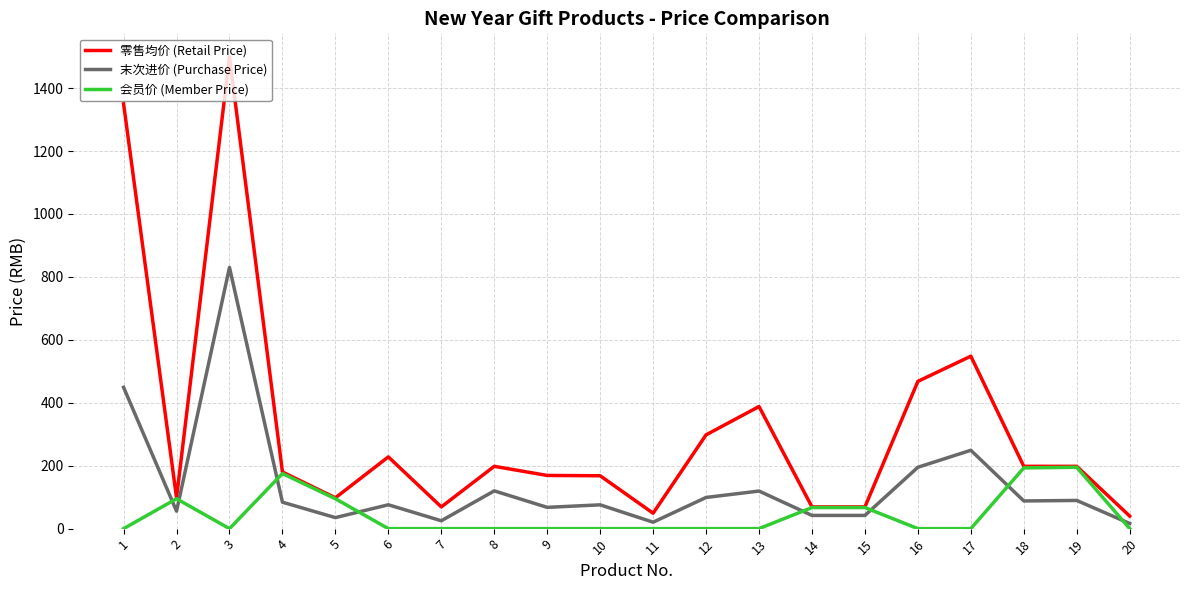

Which category has the highest value across all series?

3